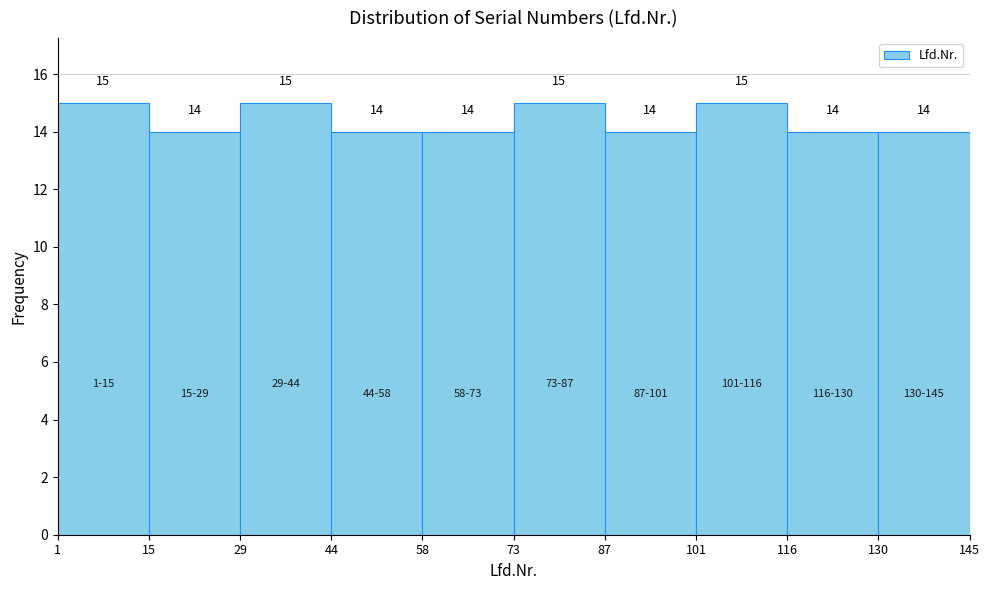

Reading left to right, list every bar in this chart as the range it spans on the x-axis followed by its height.

1 to 15: 15
15 to 29: 14
29 to 44: 15
44 to 58: 14
58 to 73: 14
73 to 87: 15
87 to 101: 14
101 to 116: 15
116 to 130: 14
130 to 145: 14